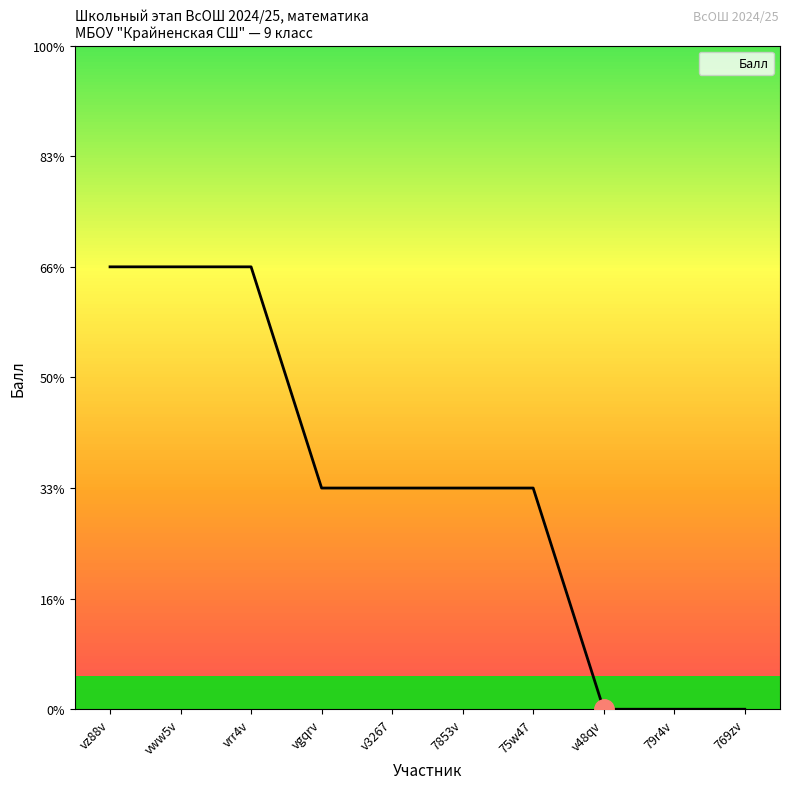

True or false: the data shows 1 at vgqrv.

False